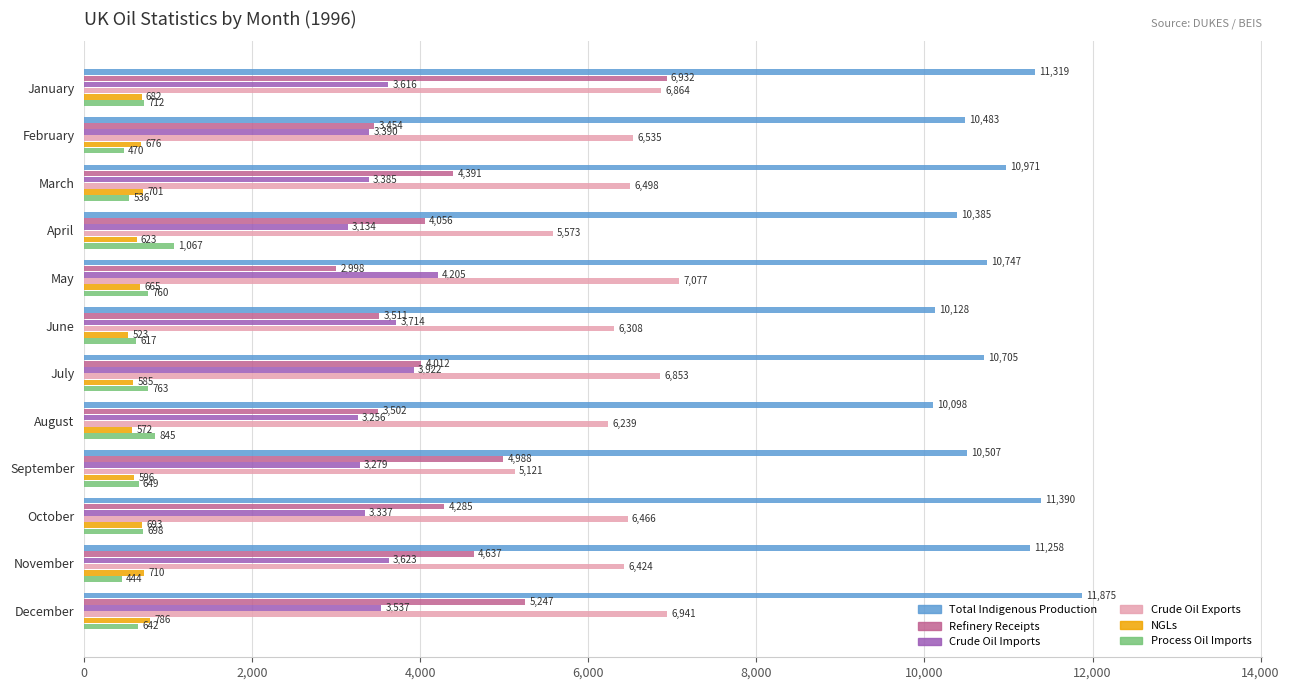

What is the difference between the maximum and minimum values in the NGLs series?

263